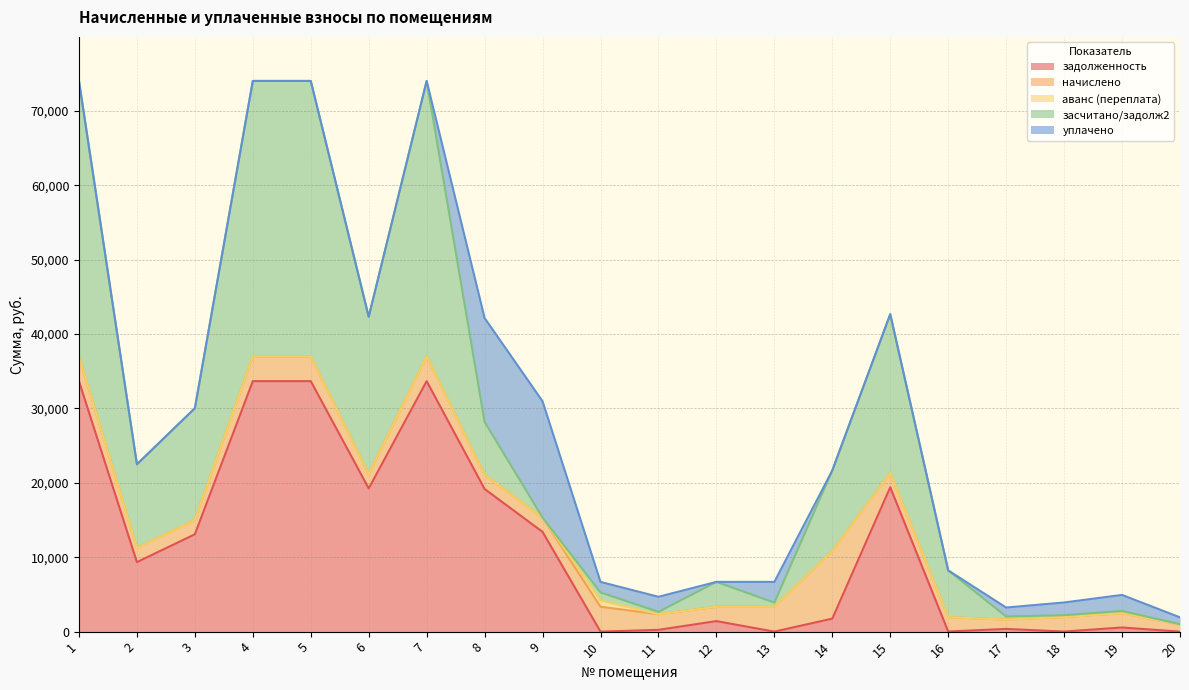

How many interior local valleys does the уплачено series have?

2